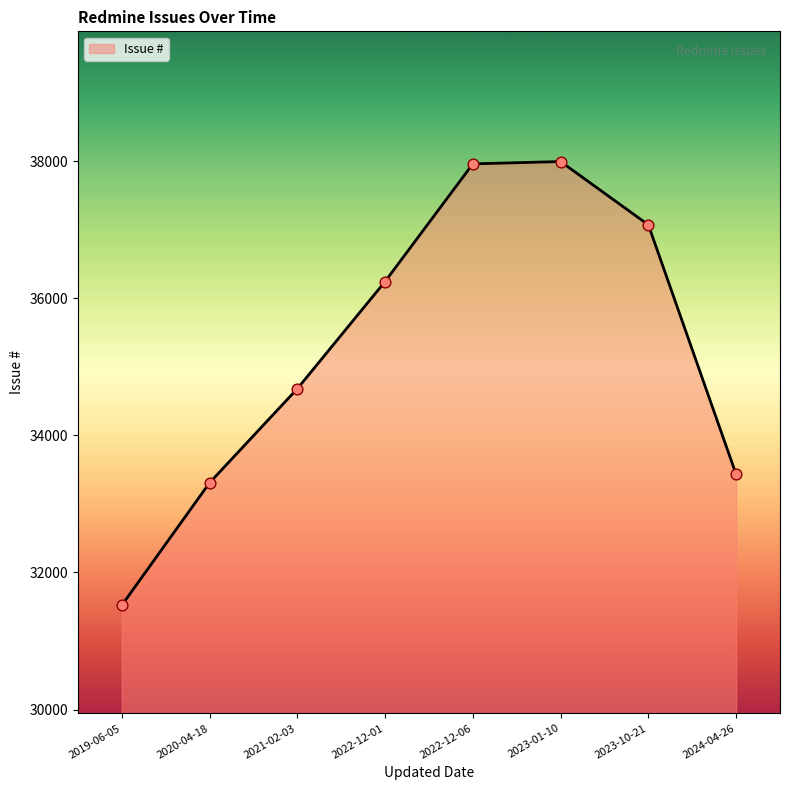

What is the ratio of the value at 2023-01-10 to the value at 2024-04-26?

1.1